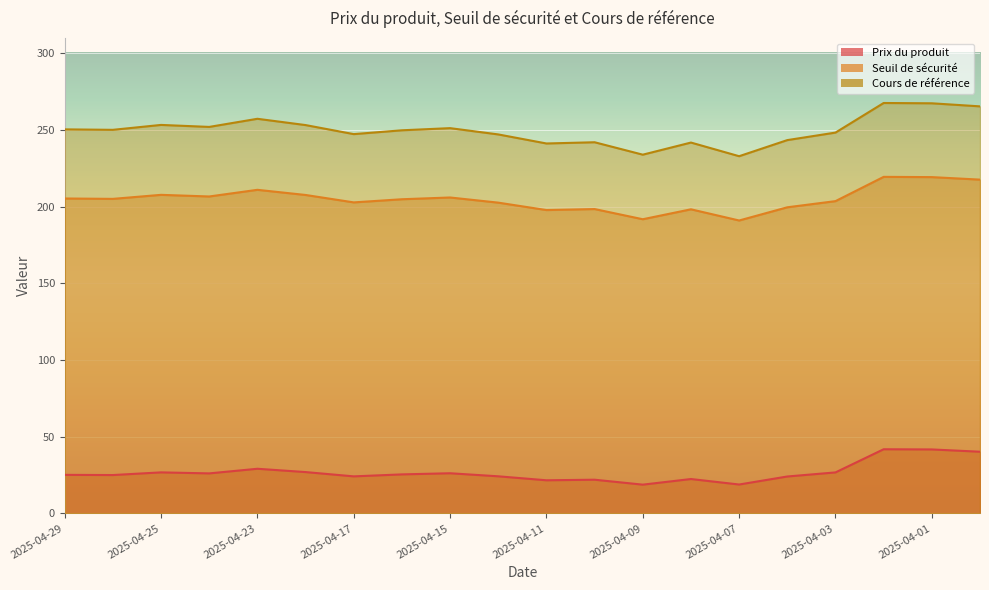

Is it true that Seuil de sécurité equals 169.2 at 2025-04-29?

False